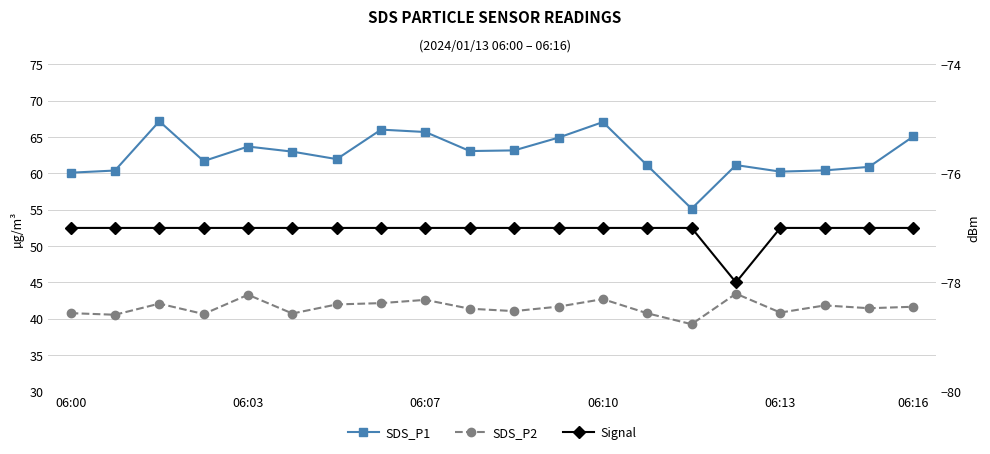

Rank the categories by SDS_P1 value from lowest to highest.

14, 06:00, 16, 06:03, 17, 18, 13, 15, 06:10, 6, 06:16, 9, 10, 06:13, 11, 19, 8, 7, 12, 06:07